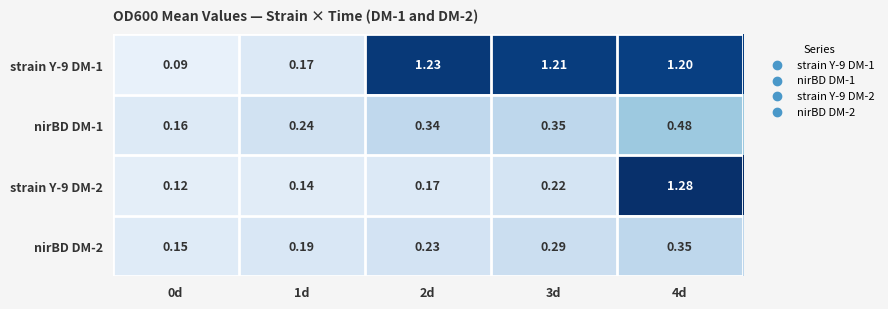

Is the value of strain Y-9 DM-2 at 1d greater than the value of nirBD DM-2 at 1d?

No